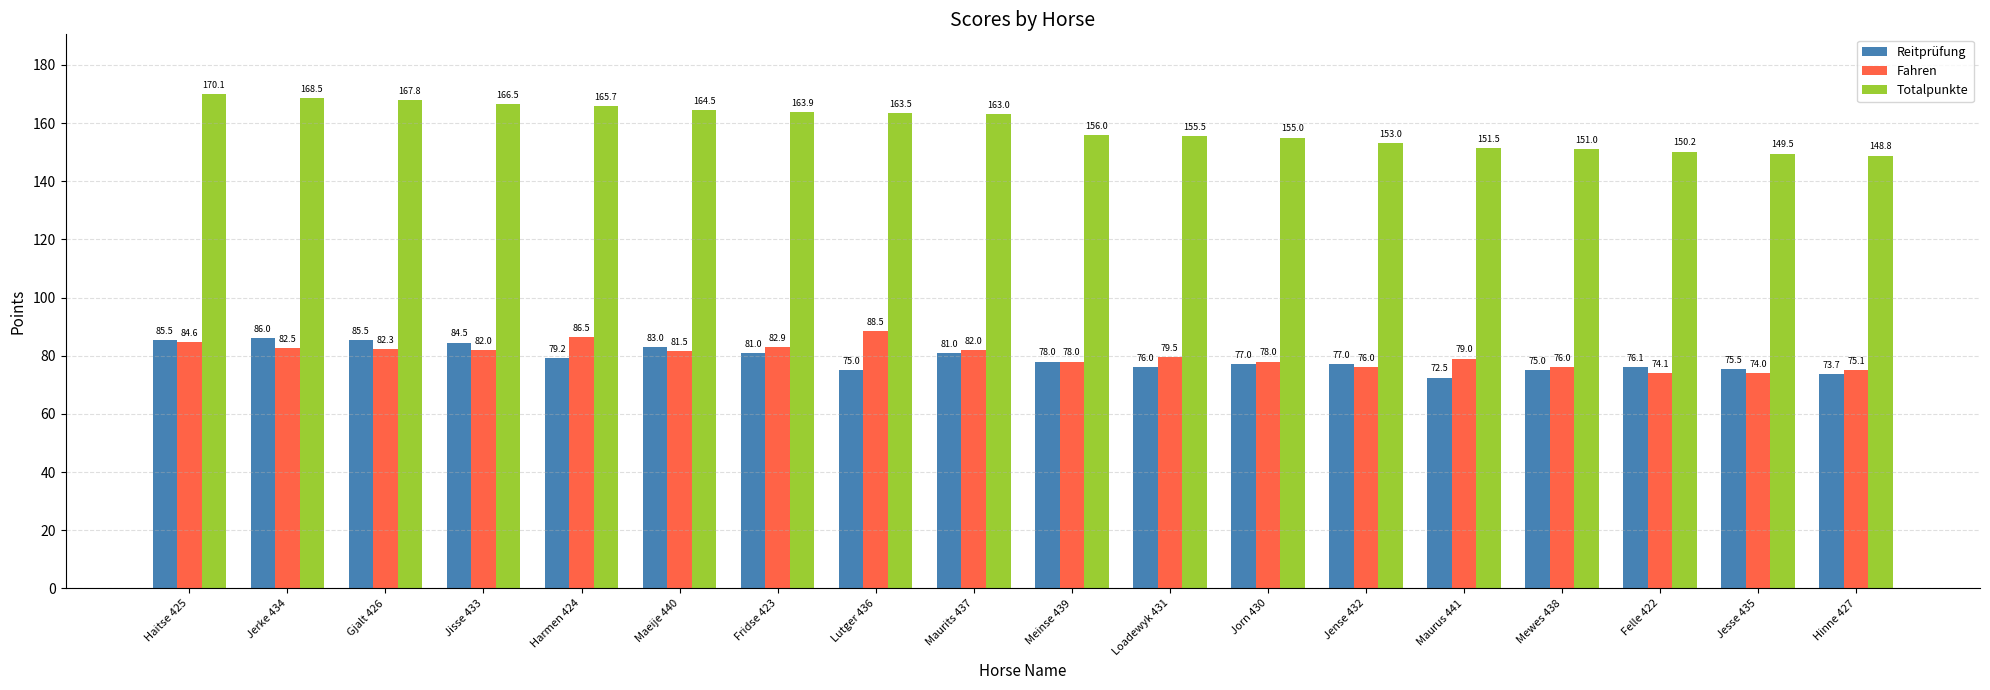

List the series in order of their peak value, highest first.

Totalpunkte, Fahren, Reitprüfung